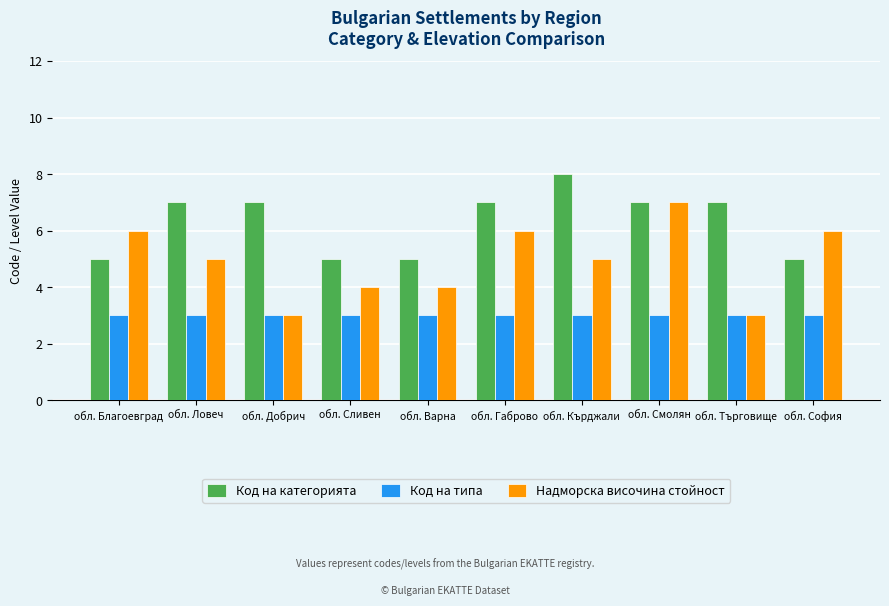

Reading left to right, transcribe all the data shown in this chart.

Код на категорията: 5	7	7	5	5	7	8	7	7	5
Код на типа: 3	3	3	3	3	3	3	3	3	3
Надморска височина стойност: 6	5	3	4	4	6	5	7	3	6